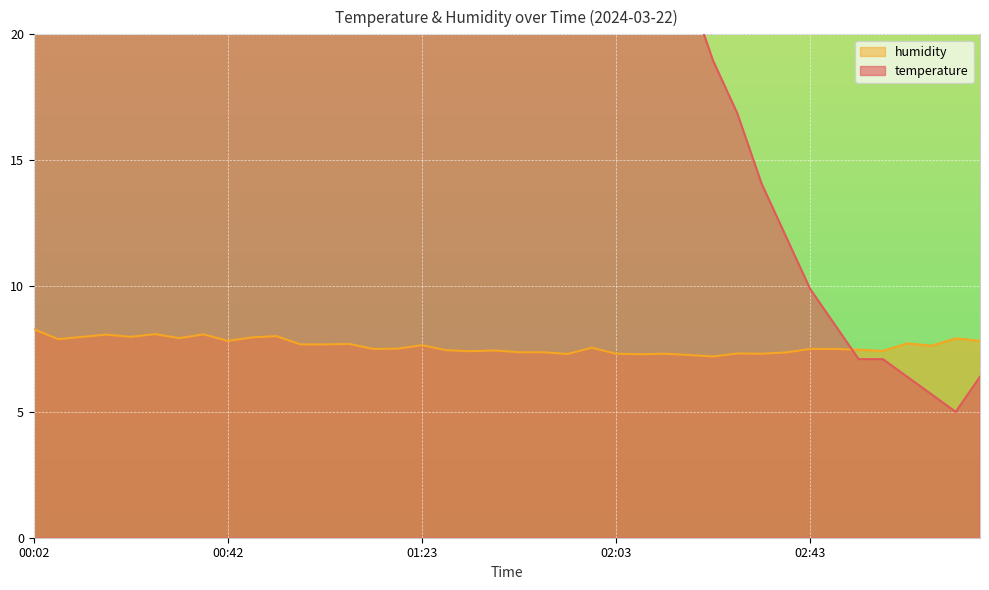

True or false: humidity has a value of 13.8 at 00:02.

False